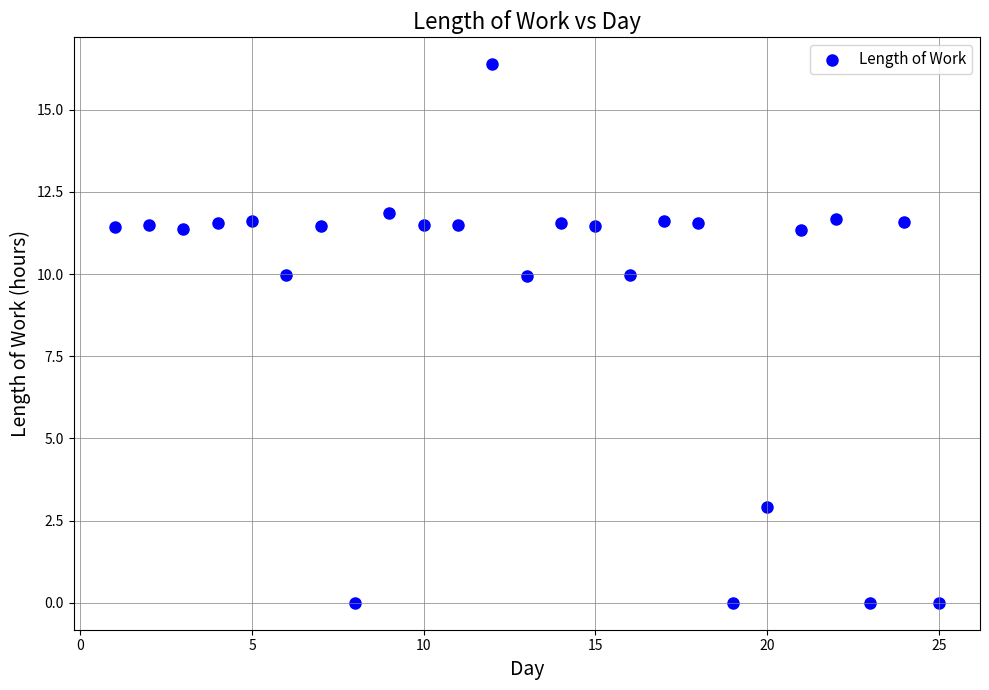

What is the range of X values (max minus min)?

24.0